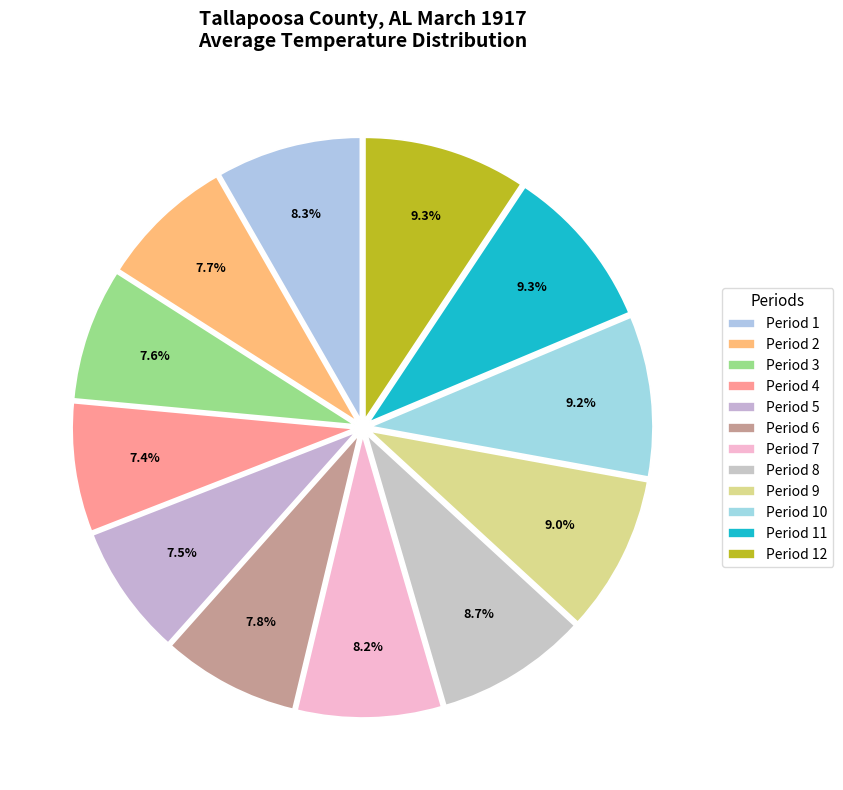

Count the number of slices in the pie.

12